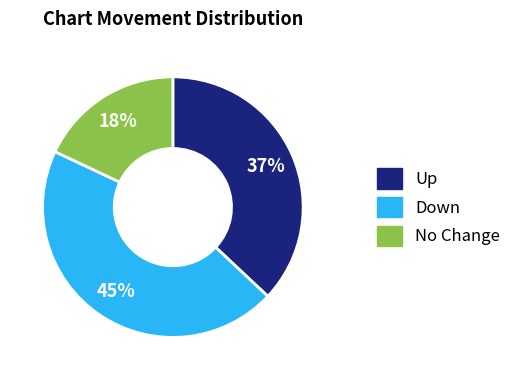

To the nearest percent, what is the difference between the largest and smallest slice percentages?

27%